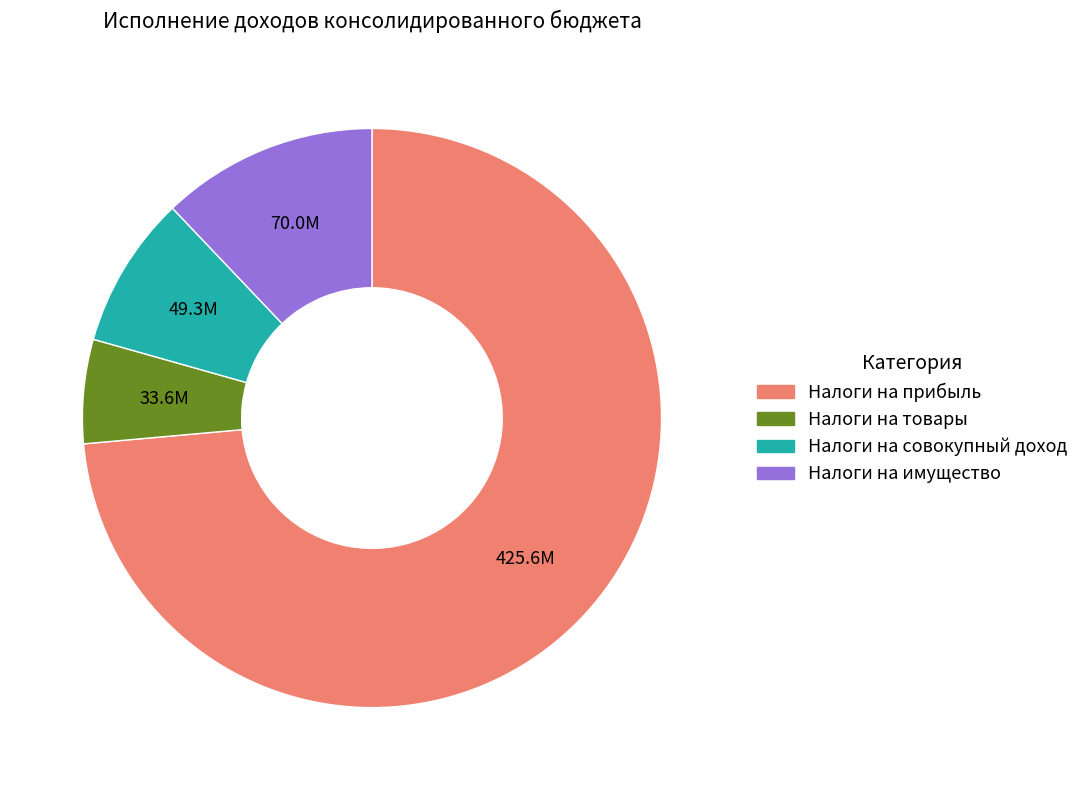

Does any single category account for the majority?

Yes